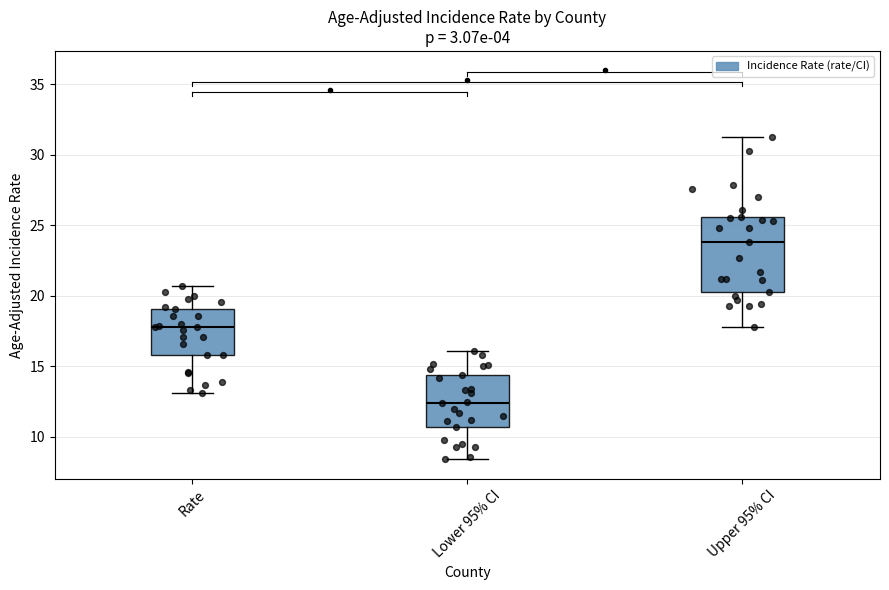

Which box has the lowest median line?

Lower 95% CI